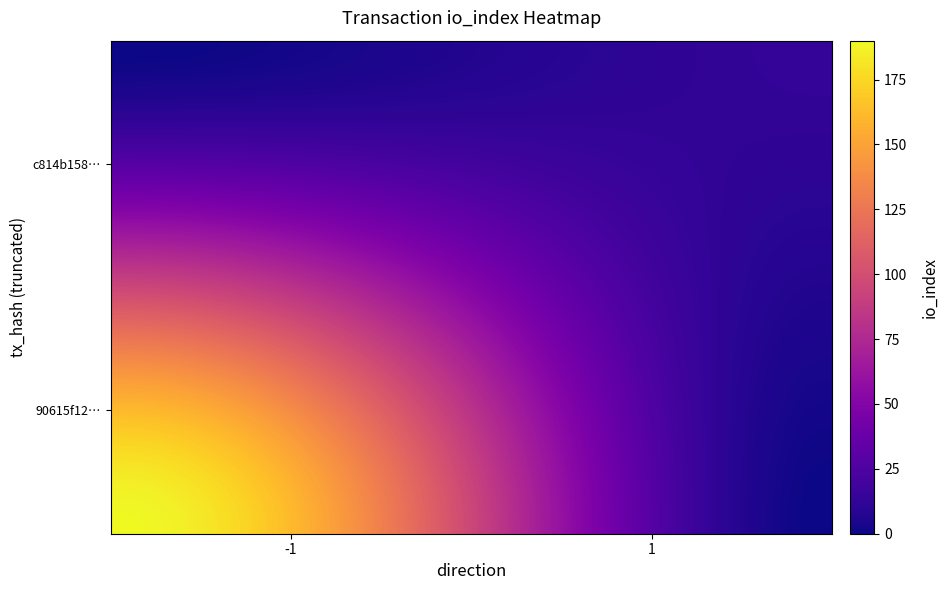

At how many categories does at least one series exceed 27?

30